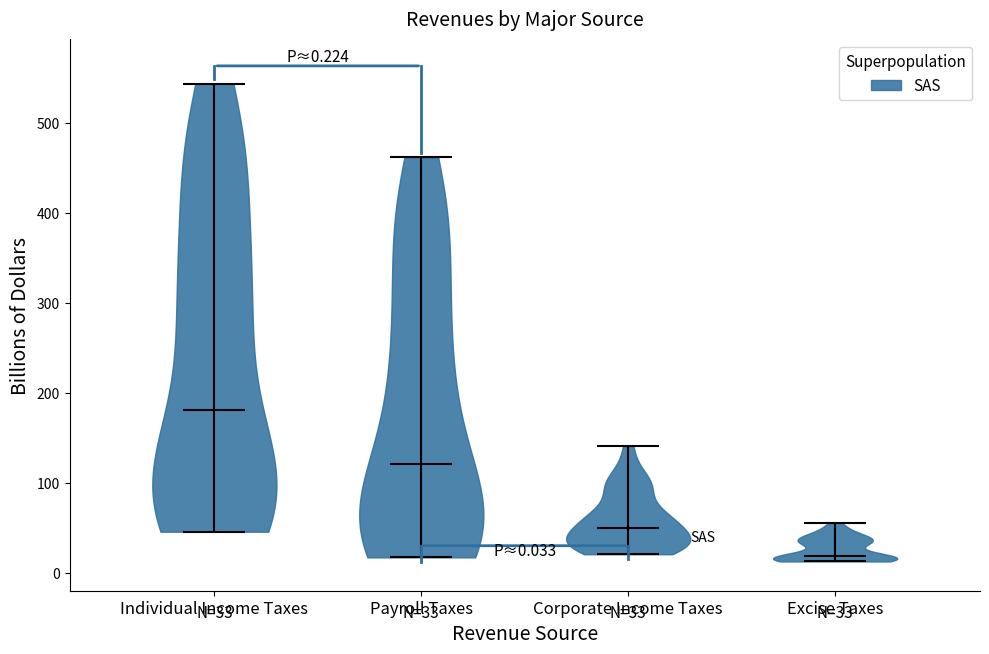

Which violin has the lowest median line?

Excise Taxes